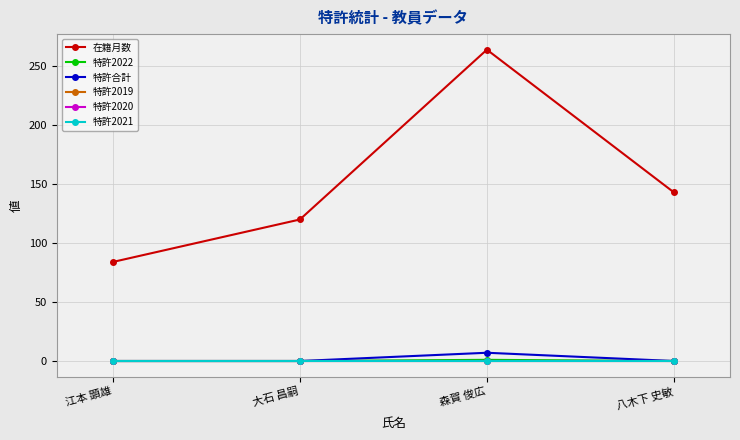

What is the label of the 1st point from the left?

江本 顕雄